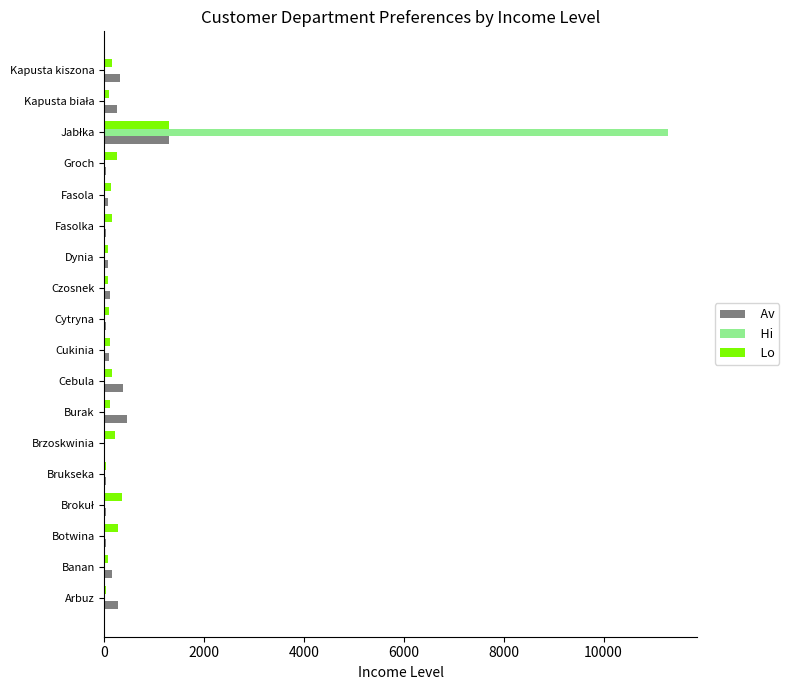

How many data points does each series have?

18